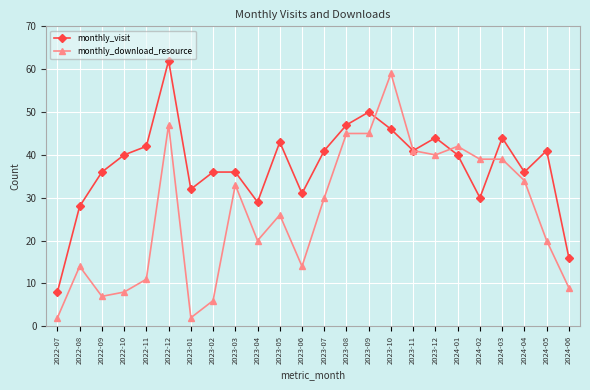

Rank the series by their maximum value, from lowest to highest.

monthly_download_resource, monthly_visit